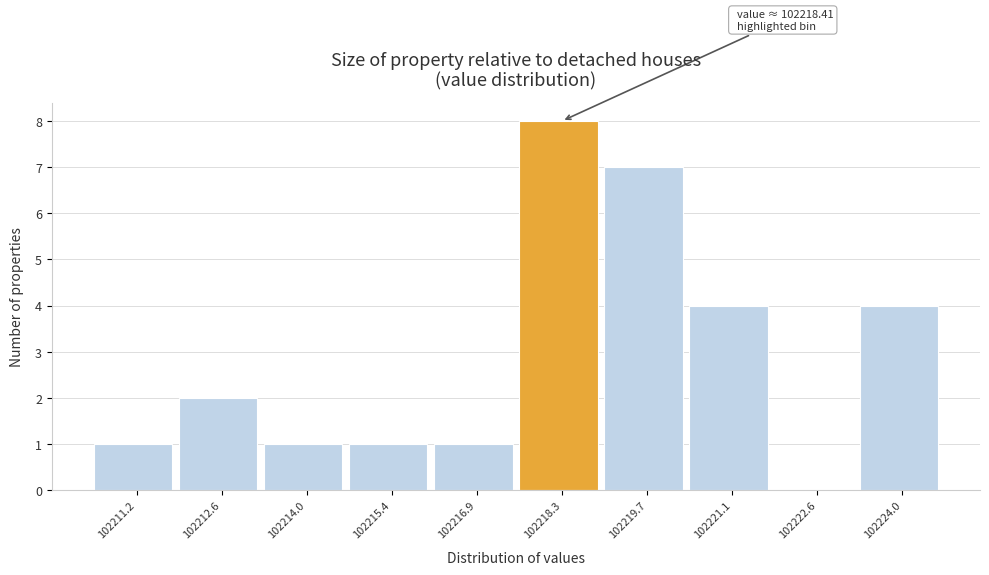

Over which range of the x-axis is the bar tallest?

102217.6 to 102219.0